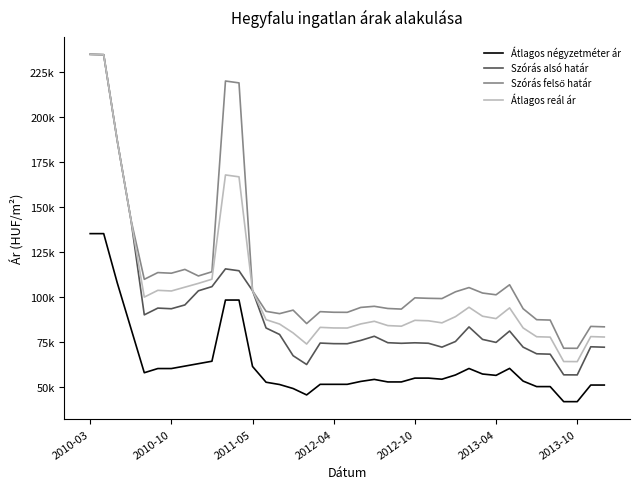

What is the average value of the Átlagos reál ár series?

102864